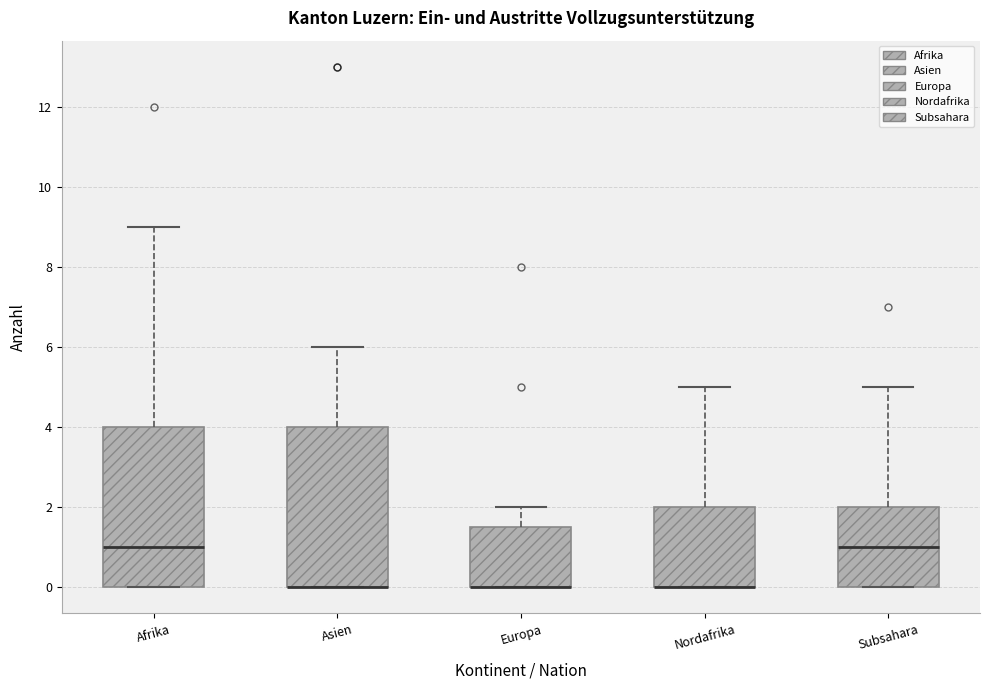

Reading left to right, transcribe this box plot: for each box, give where its median line is, the range the box spans, and where its two whiskers end, as read against the y-axis. The values are not printed on the chart, so give them approximately, as read against the axis.

Afrika: median 1.0, box 0.0 to 4.0, whiskers 0.0 to 9.0
Asien: median 0.0 (drawn on the box's lower edge), box 0.0 to 4.0, whiskers 0.0 to 6.0
Europa: median 0.0 (drawn on the box's lower edge), box 0.0 to 1.6, whiskers 0.0 to 2.0
Nordafrika: median 0.0 (drawn on the box's lower edge), box 0.0 to 2.0, whiskers 0.0 to 5.0
Subsahara: median 1.0, box 0.0 to 2.0, whiskers 0.0 to 5.0